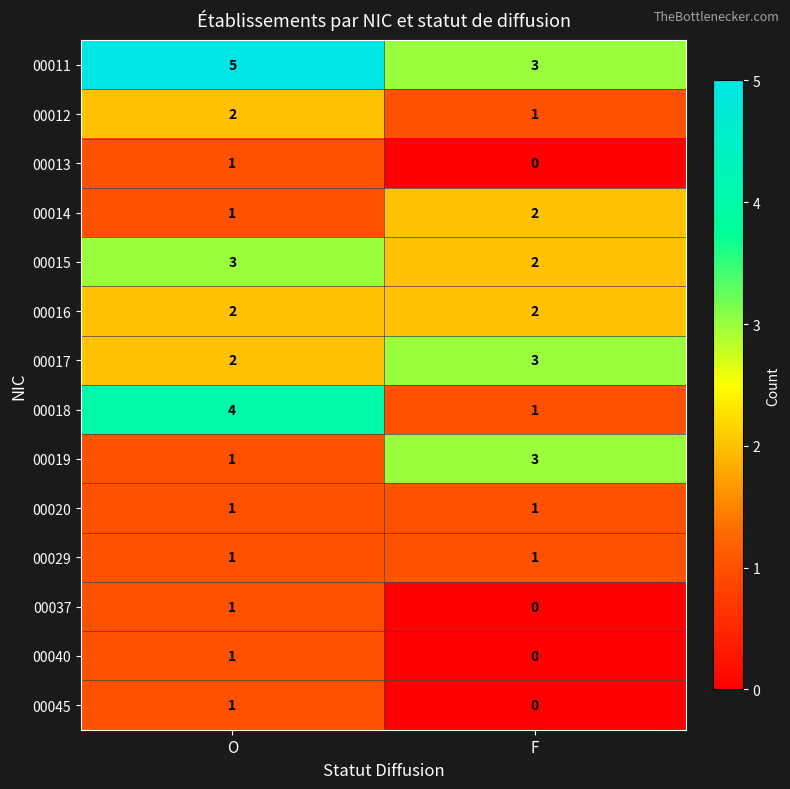

Reading left to right, extract all data points from this chart.

00011: O=5	F=3
00012: O=2	F=1
00013: O=1	F=0
00014: O=1	F=2
00015: O=3	F=2
00016: O=2	F=2
00017: O=2	F=3
00018: O=4	F=1
00019: O=1	F=3
00020: O=1	F=1
00029: O=1	F=1
00037: O=1	F=0
00040: O=1	F=0
00045: O=1	F=0